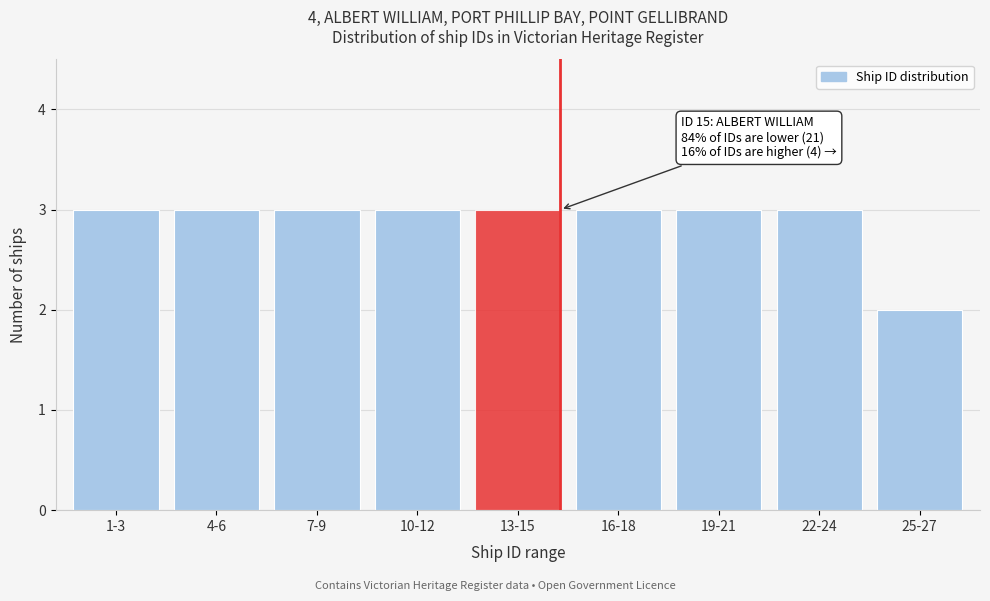

Reading right to left, extract all data points from this chart.

2	3	3	3	3	3	3	3	3